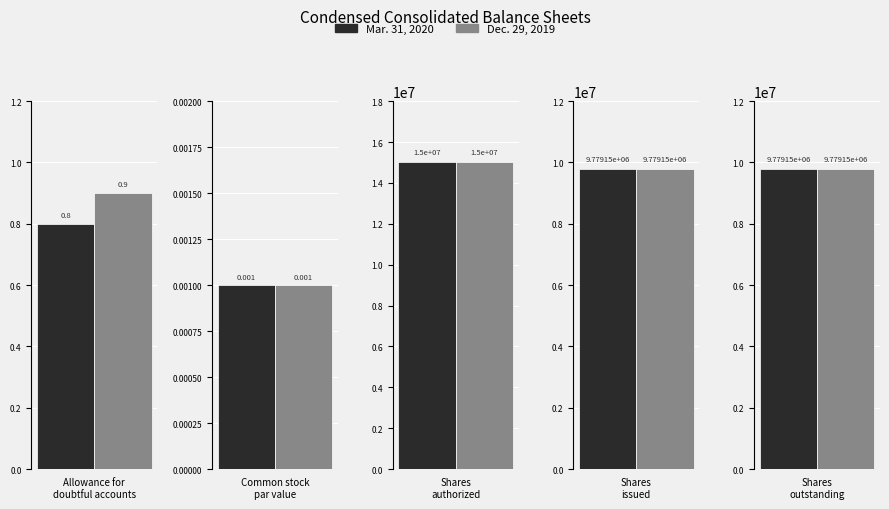

True or false: Dec. 29, 2019 has a value of 9779147.0 at Shares
issued.

True